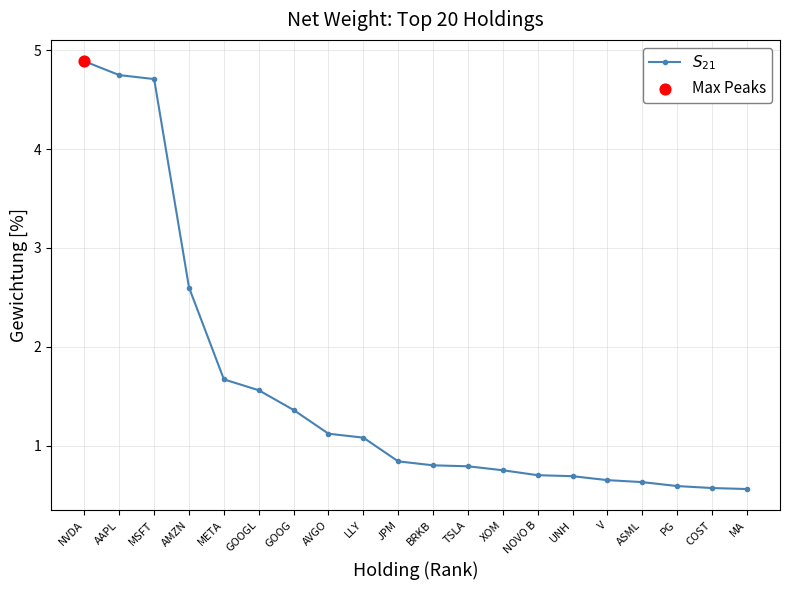

Which has a higher value, TSLA or JPM?

JPM